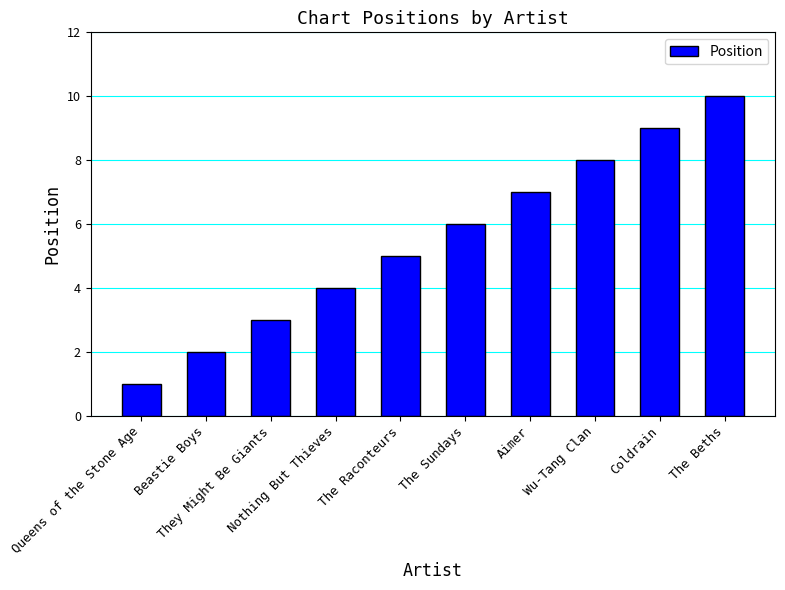

Read the value at Queens of the Stone Age.

1